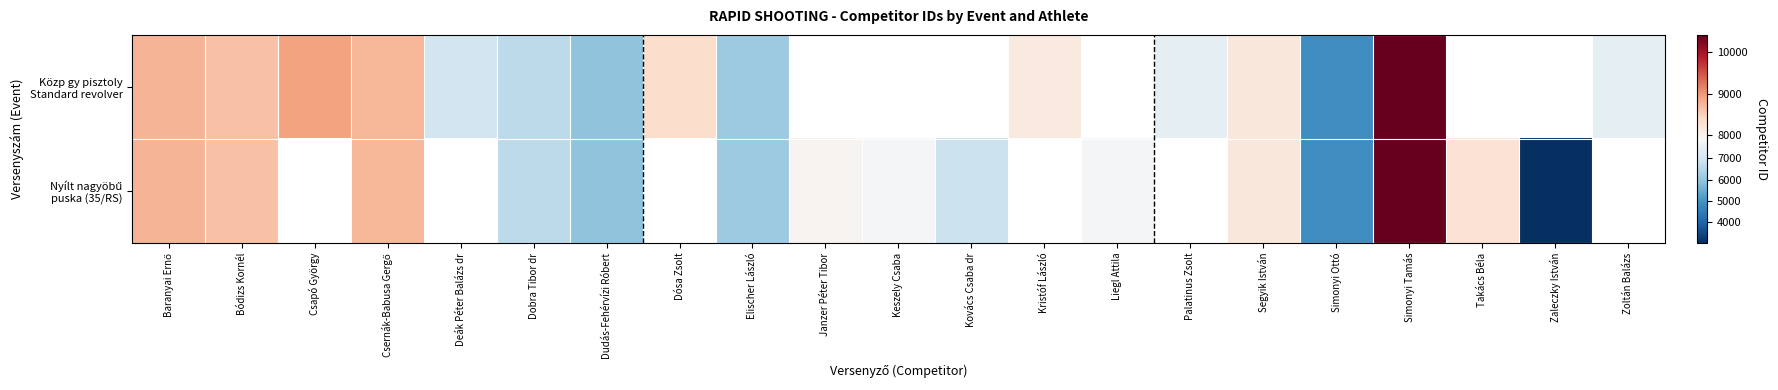

At how many categories does at least one series exceed 3479?

20